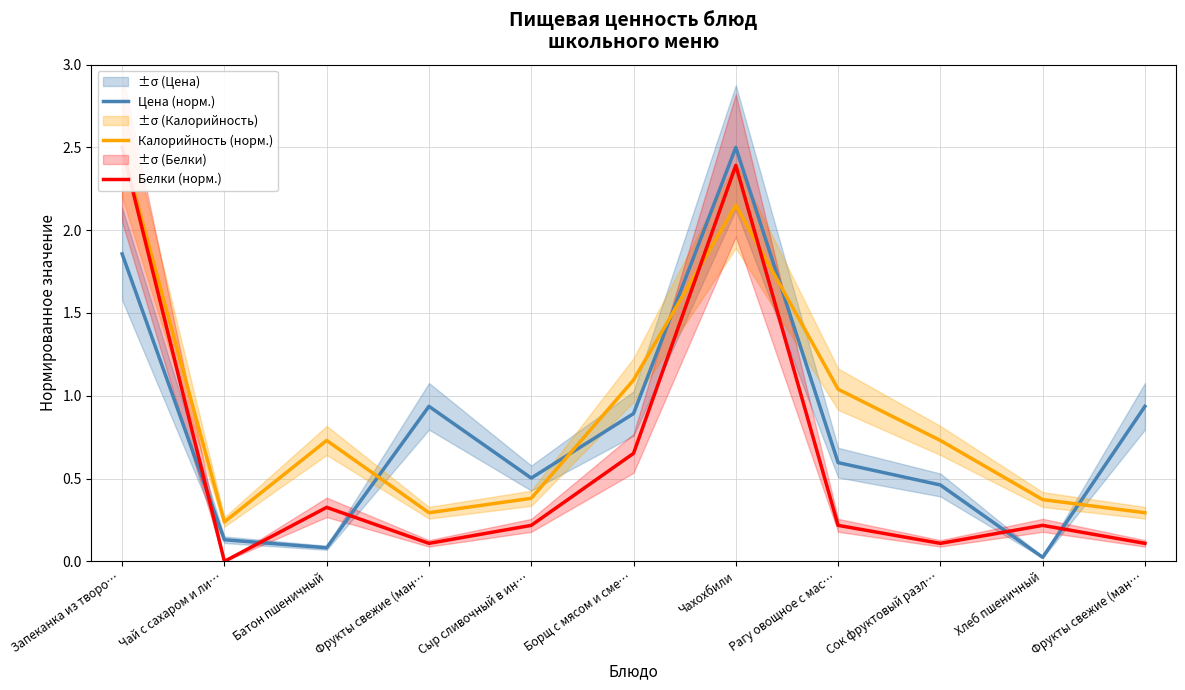

List the series in order of their overall mean, highest first.

Калорийность (норм.), Цена (норм.), Белки (норм.)